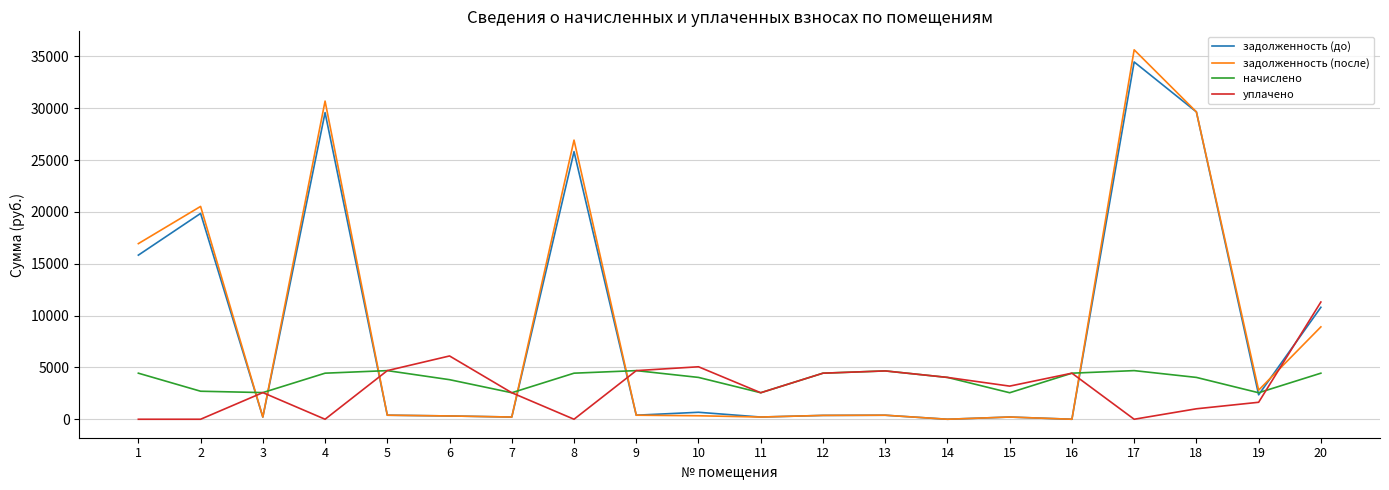

How many distinct data groups are displayed?

4